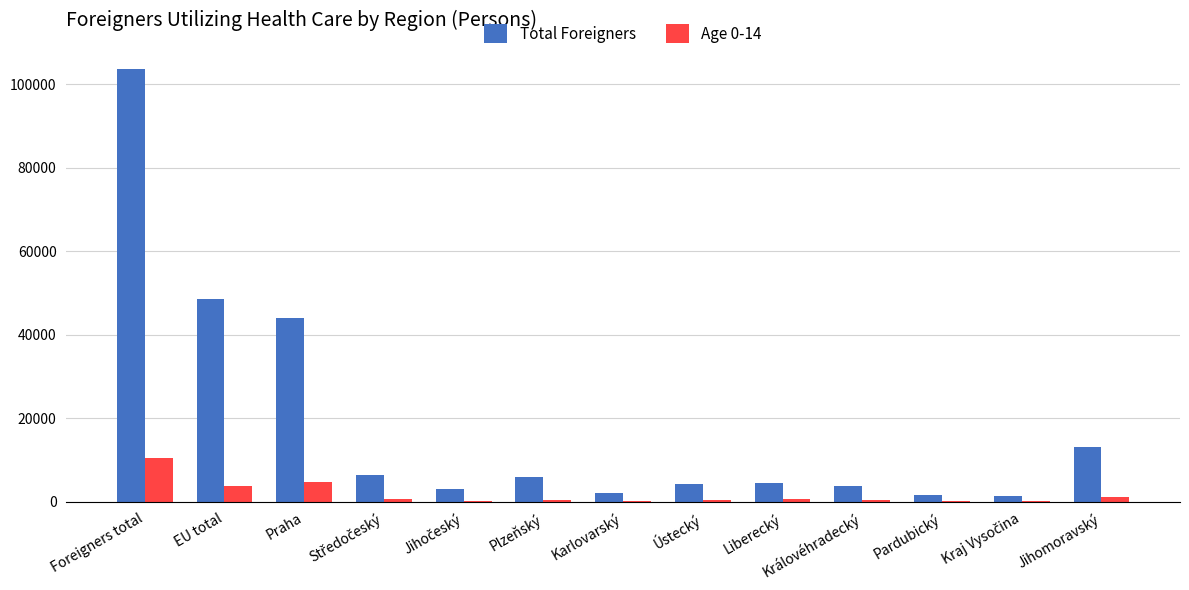

Count the number of categories in the chart.

13